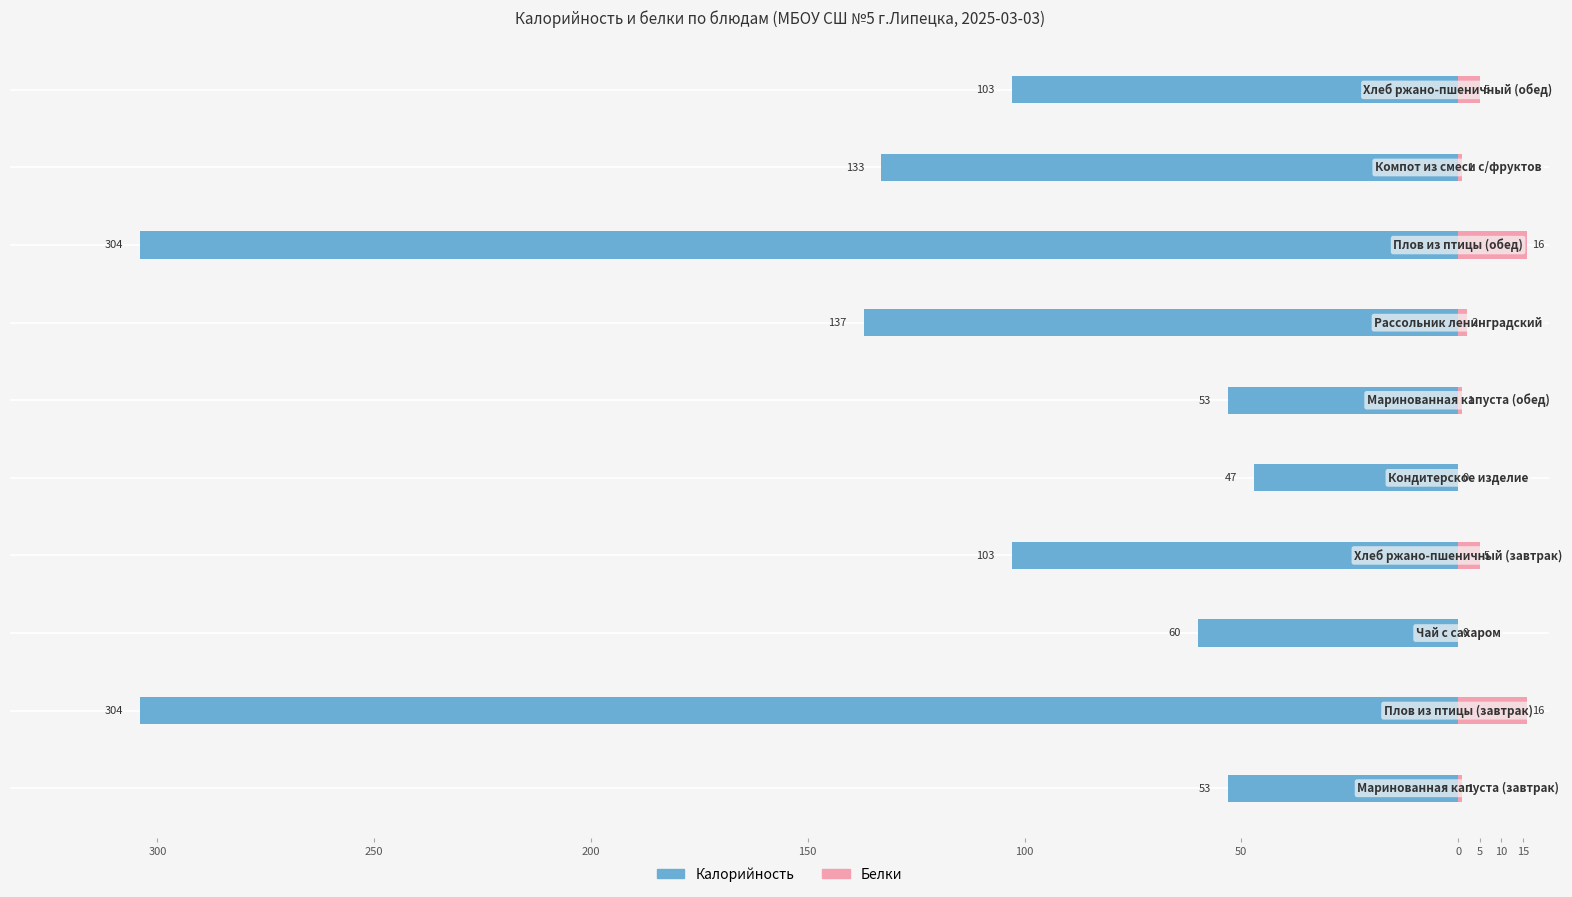

How many groups of bars are there?

10